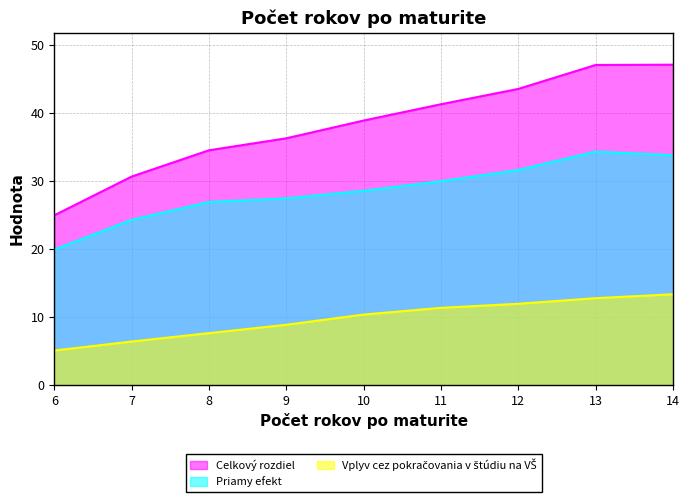

In Priamy efekt, how many points are higher than both neighbors (excluding endpoints)?

1